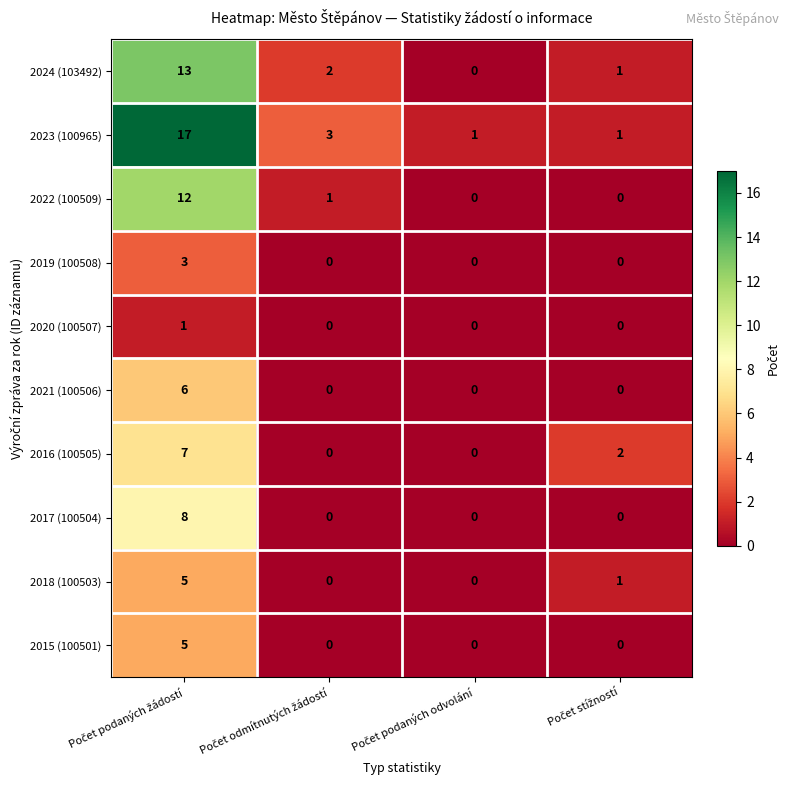

What is the difference between the maximum and minimum values in the 2017 (100504) series?

8